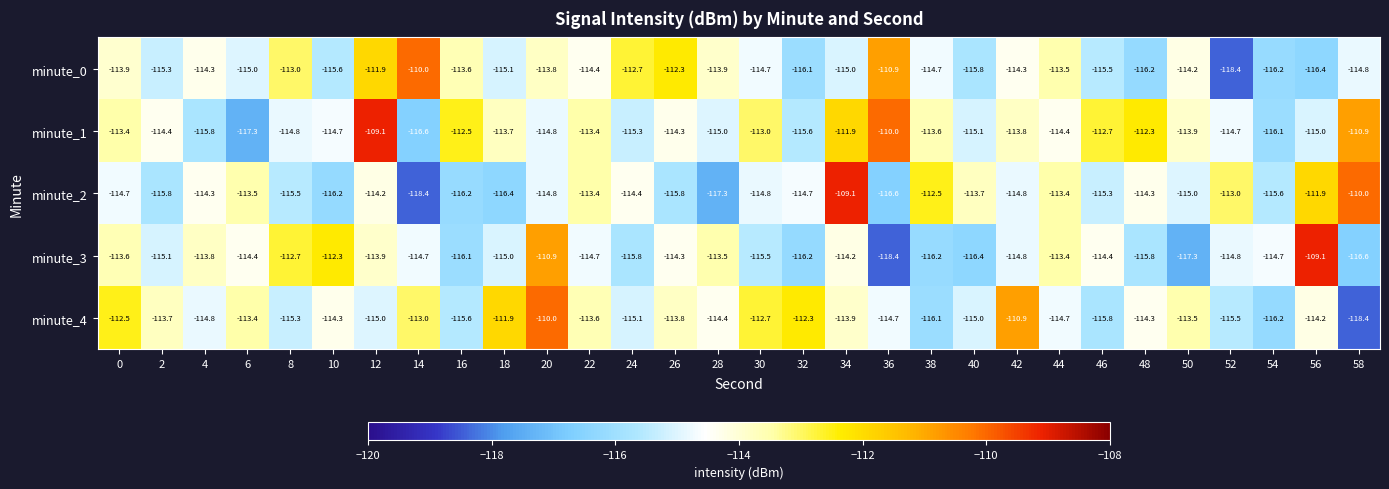

The minute_1 series shows -39.0 at 40. True or false?

False